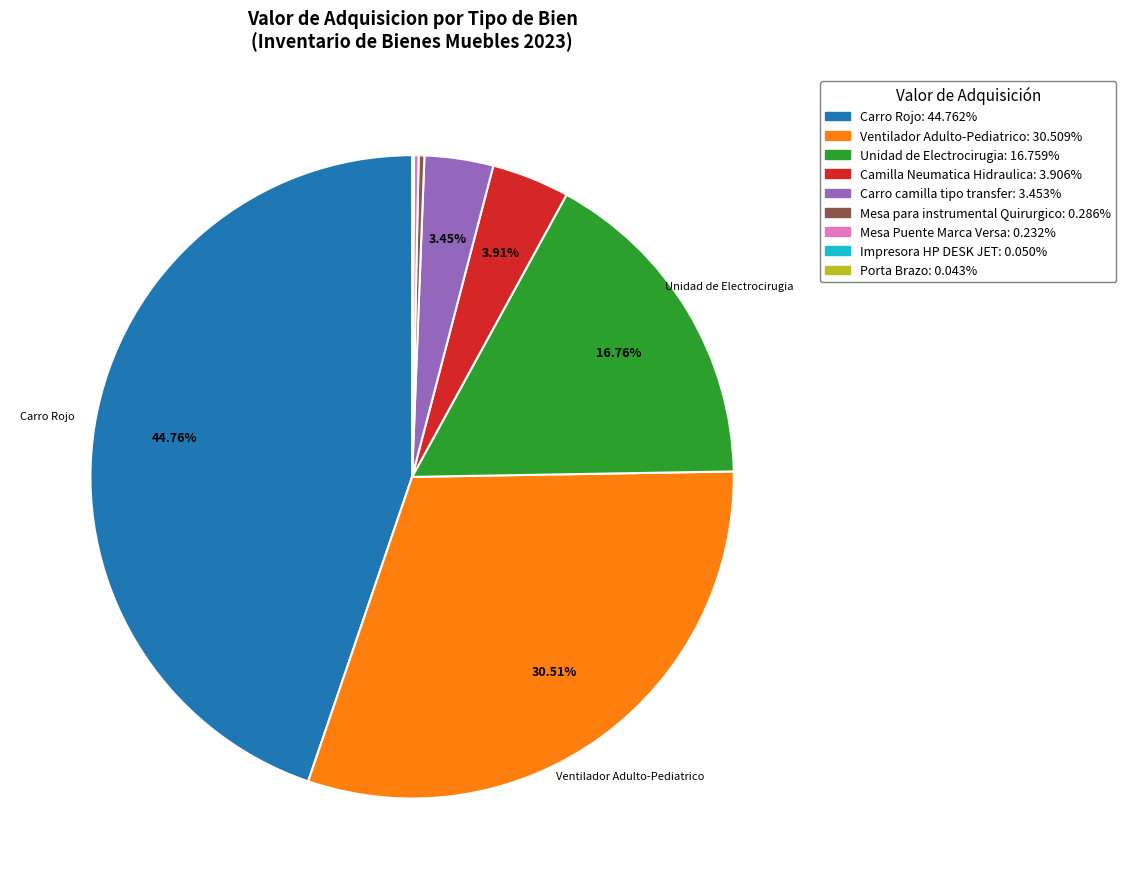

Is there any slice that represents more than half of the pie?

No